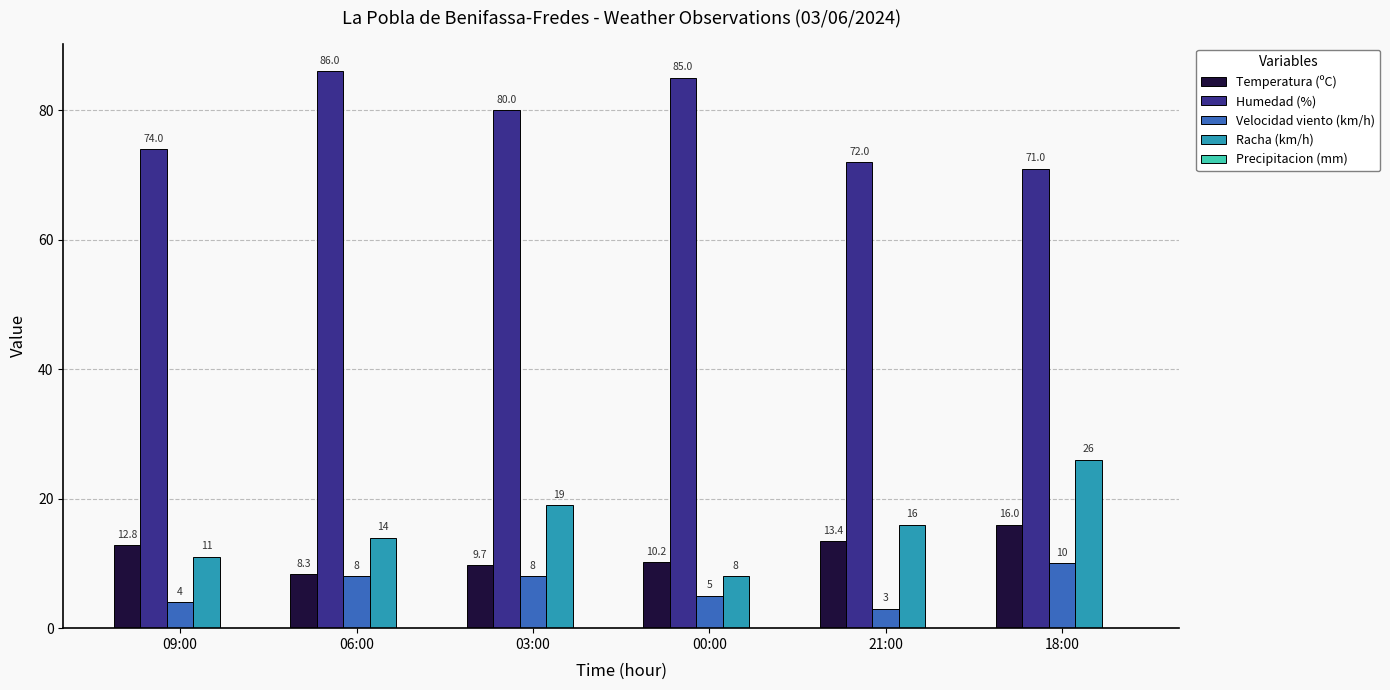

Rank the series by their maximum value, from highest to lowest.

Humedad (%), Racha (km/h), Temperatura (ºC), Velocidad viento (km/h)